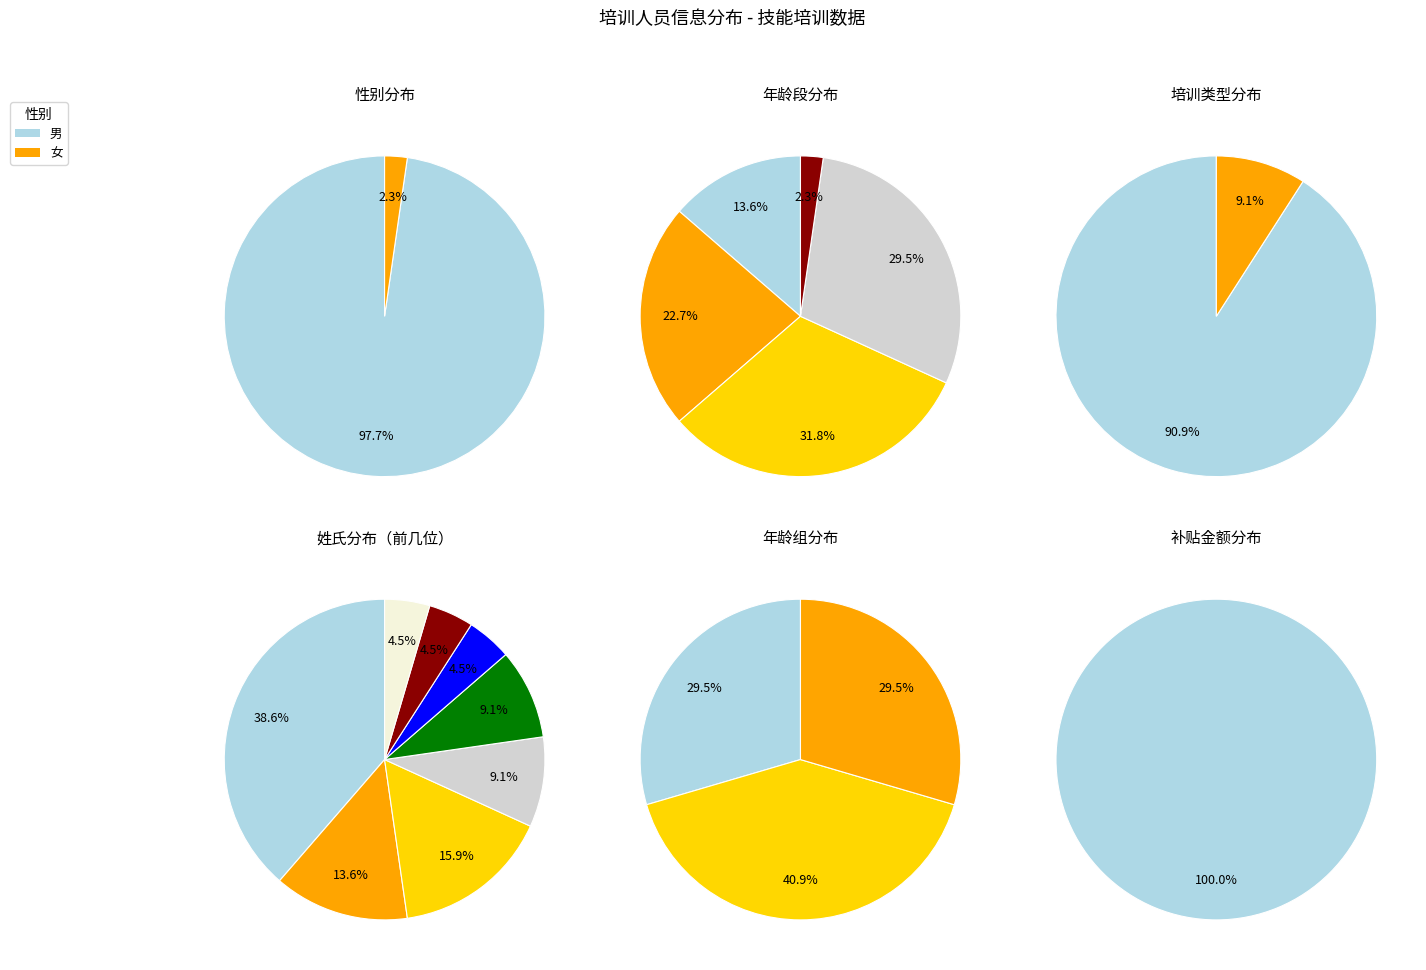

Which category has the biggest portion of the pie?

男